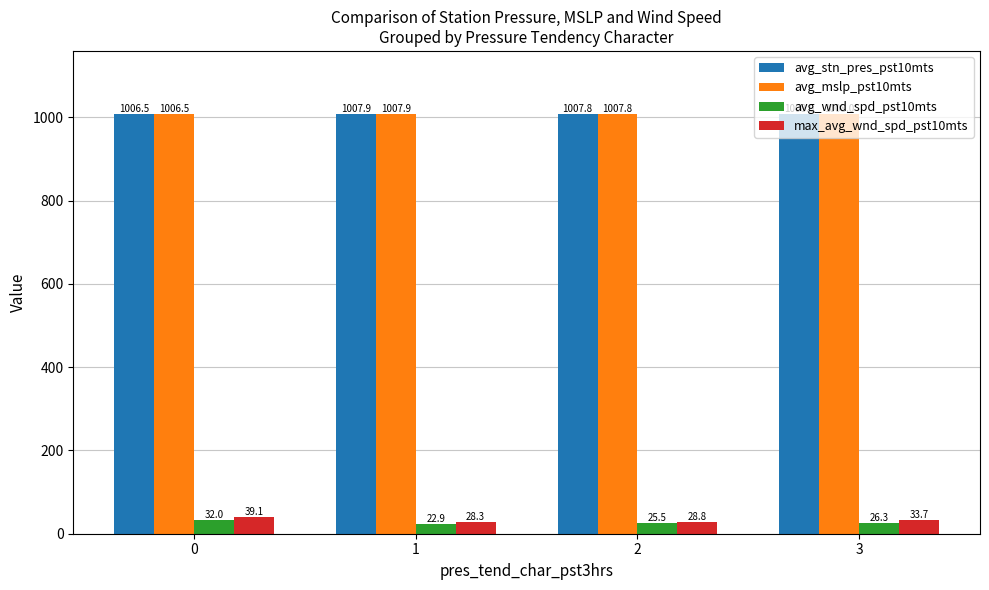

What is the value of the avg_stn_pres_pst10mts bar at the 3rd from the left?

1007.8